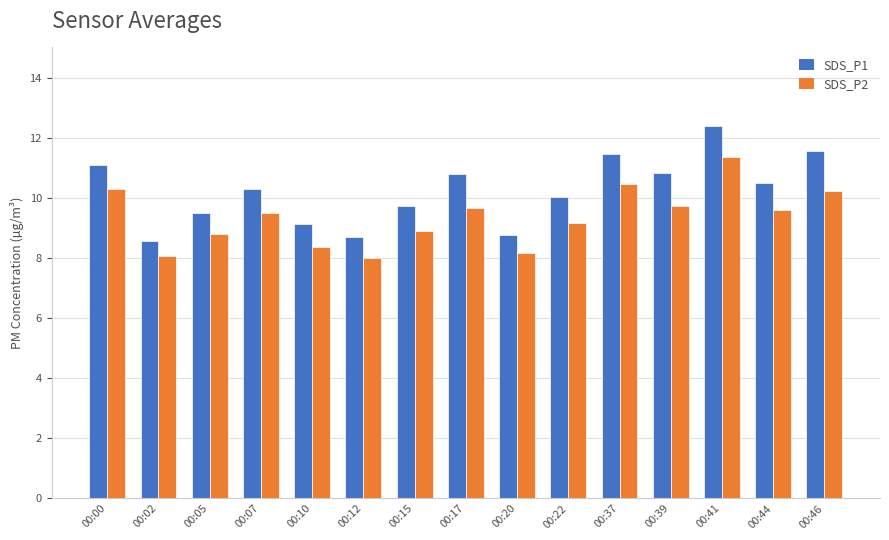

What is the spread (max minus min) of values at 00:17?

1.1